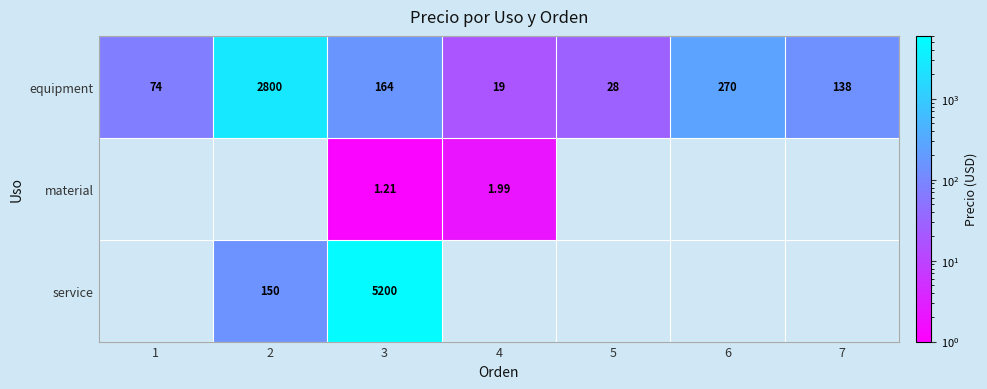

Is the value of material at 3 greater than the value of equipment at 1?

No